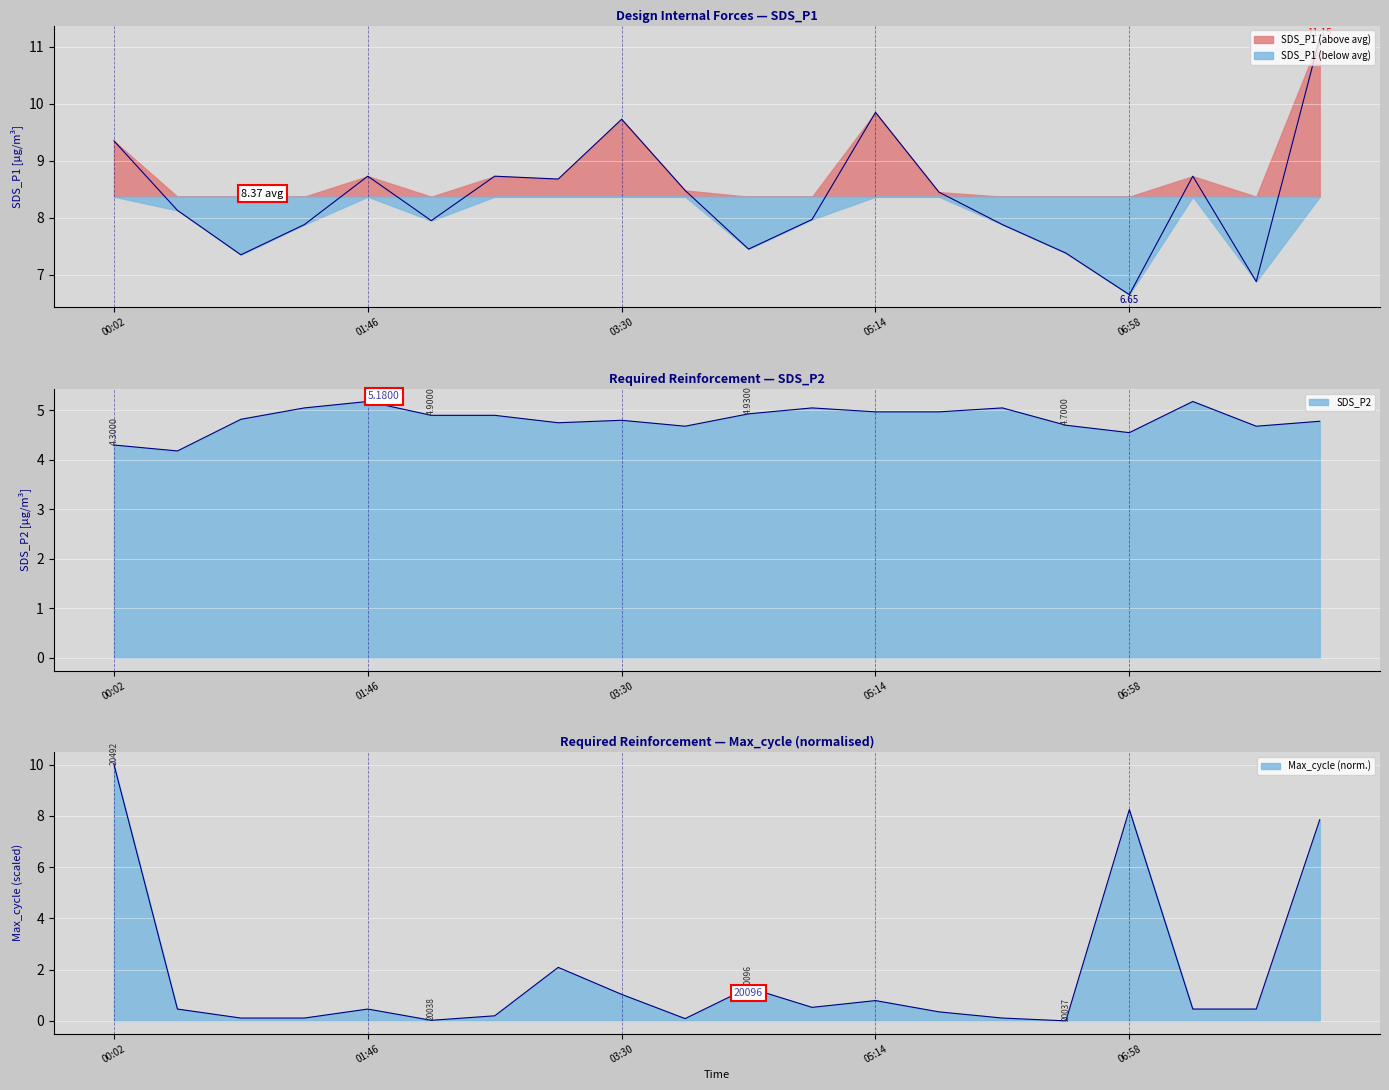

What is the lowest value of the SDS_P2 series?

4.2